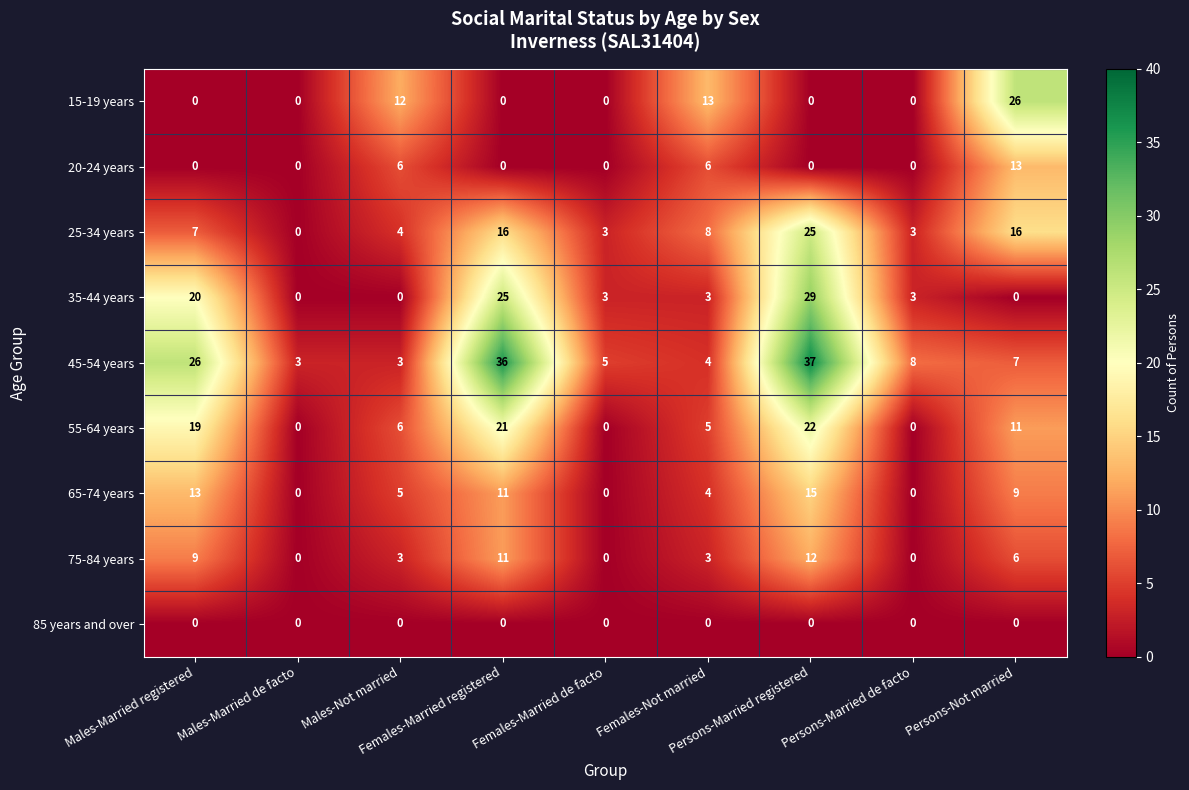

What is the maximum value shown in the chart?

37